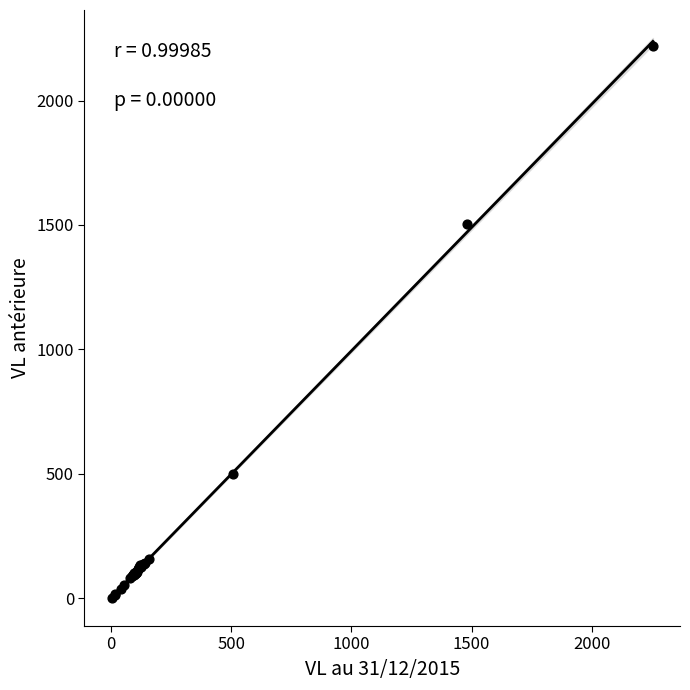

What Y value in the scatter plot is closest to 1109?

1504.7